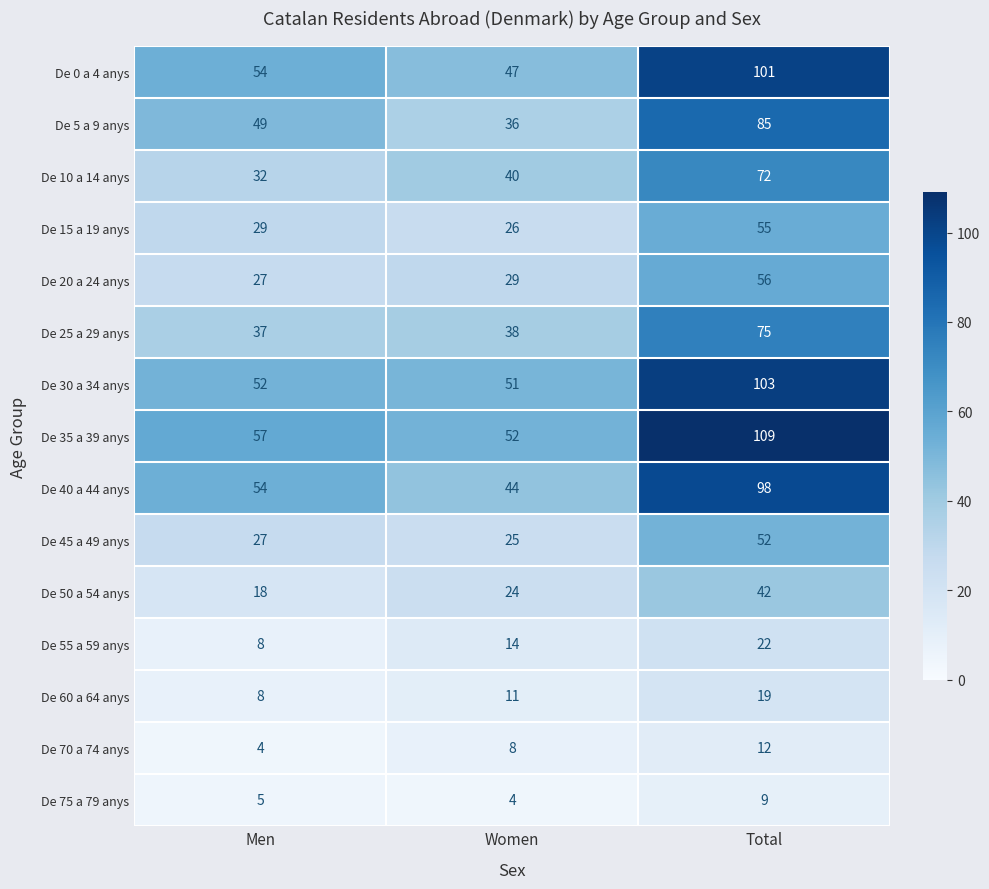

At how many categories does at least one series exceed 80?

1